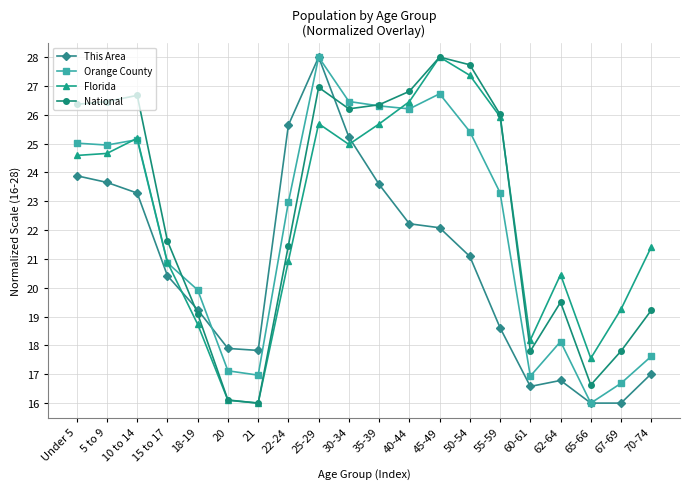

The This Area series shows 17.8 at 21. True or false?

True